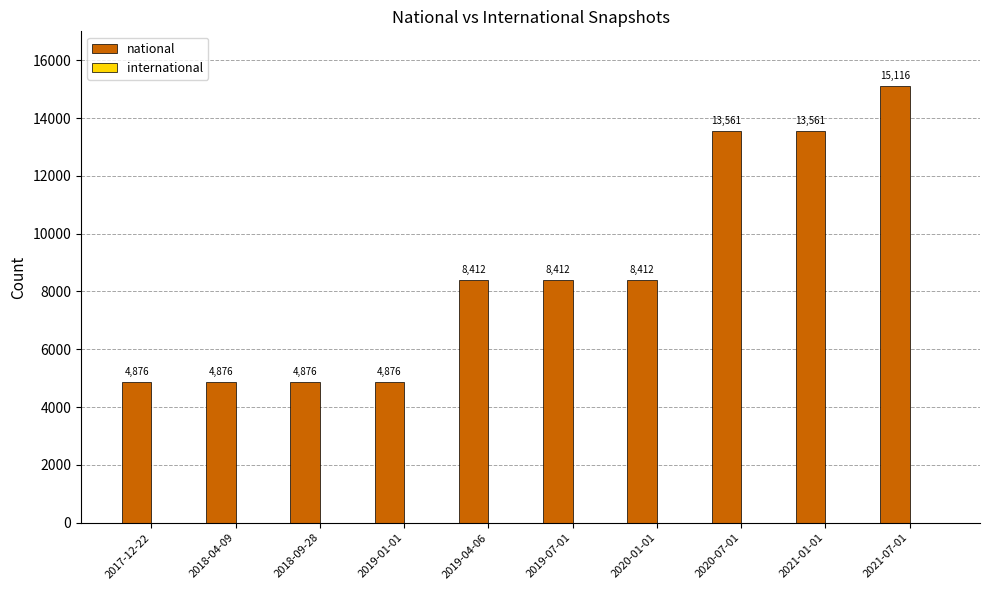

Between 2020-07-01 and 2017-12-22, which is larger?

2020-07-01